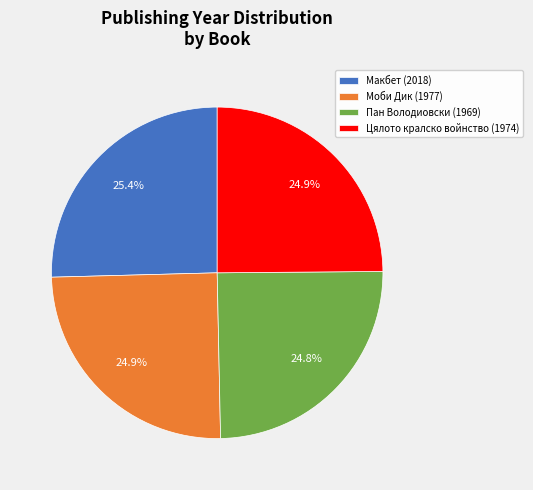

What percentage is the Пан Володиовски (1969) slice, to the nearest percent?

25%